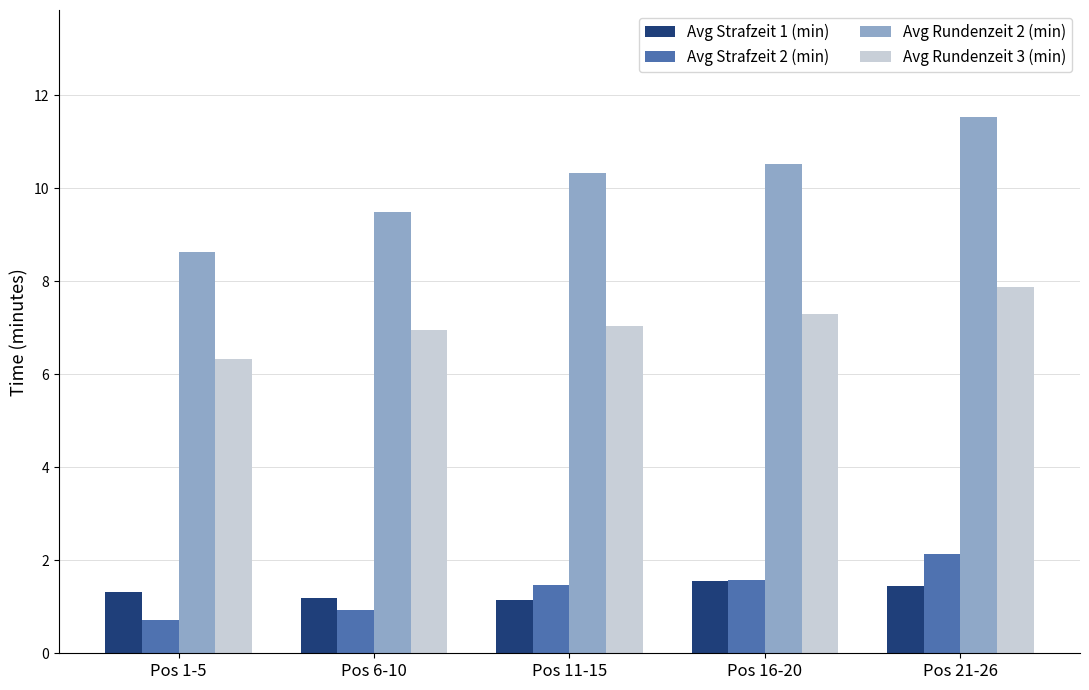

The value of Avg Strafzeit 2 (min) at Pos 16-20 is 1.6. True or false?

True